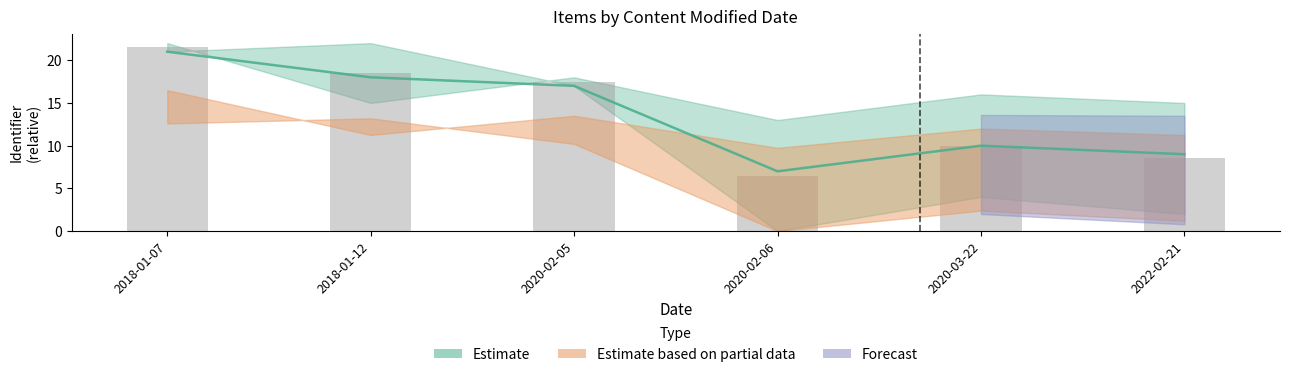

True or false: lower has a value of 6.5 at 2020-02-06.

True